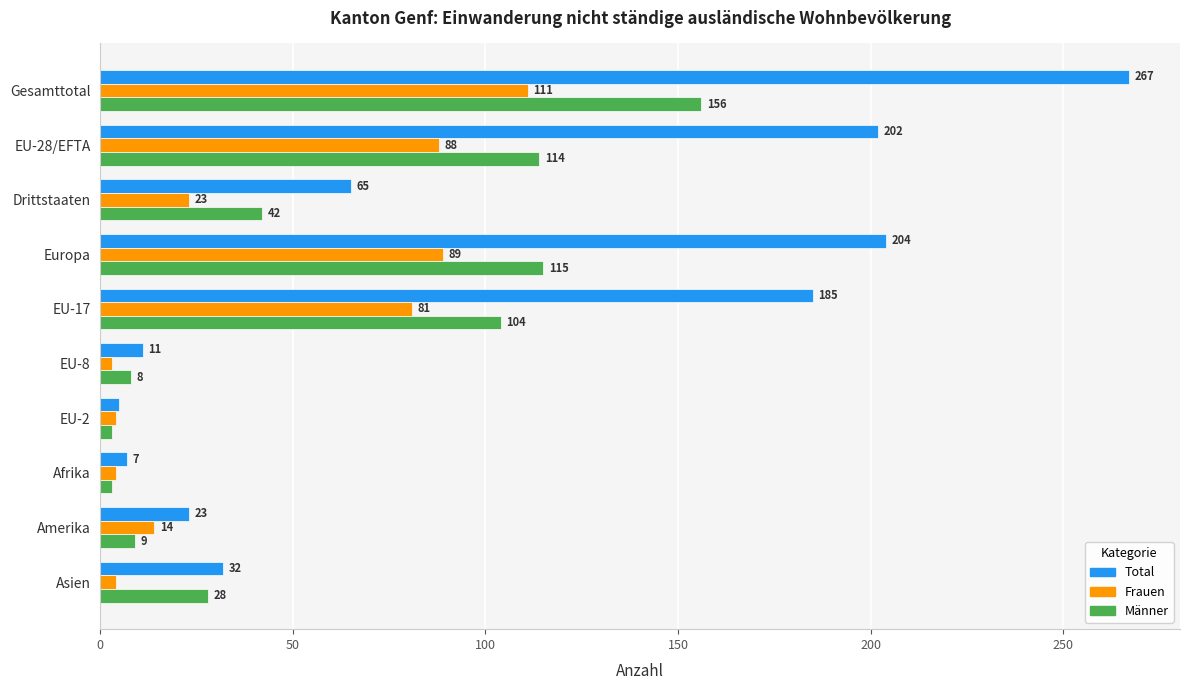

What is the difference between the Männer values at EU-17 and EU-8?

96